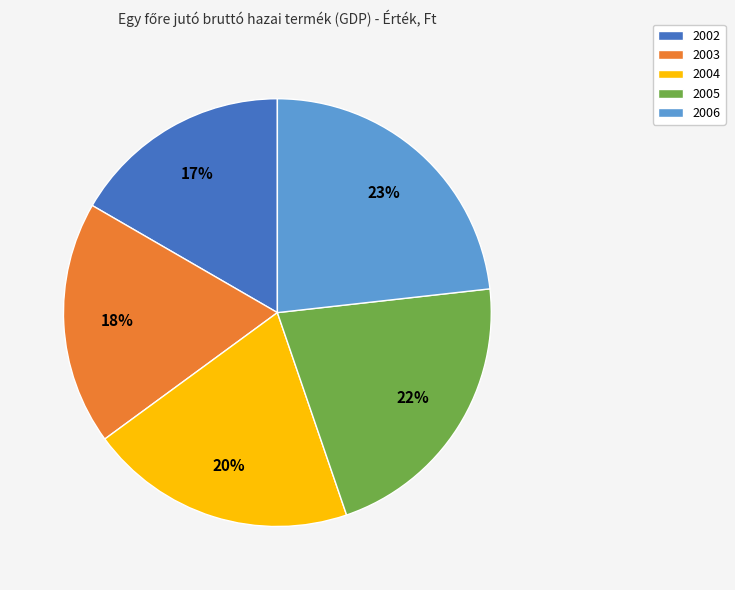

To the nearest percent, what portion does 2003 represent?

18%